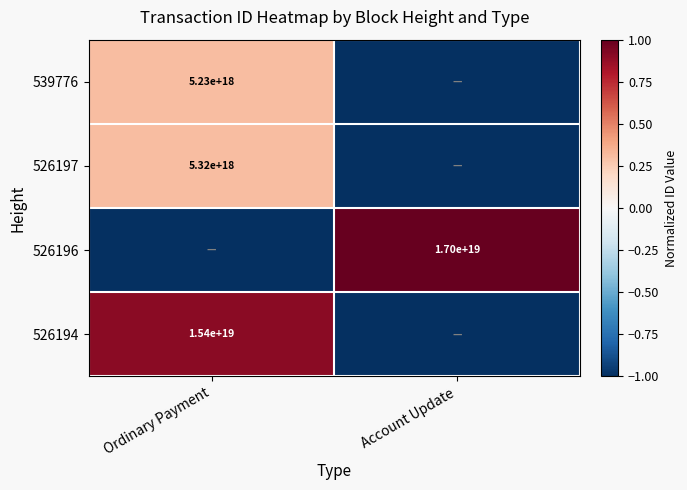

Is it true that 526197 equals 5320000000000000000 at Ordinary Payment?

True